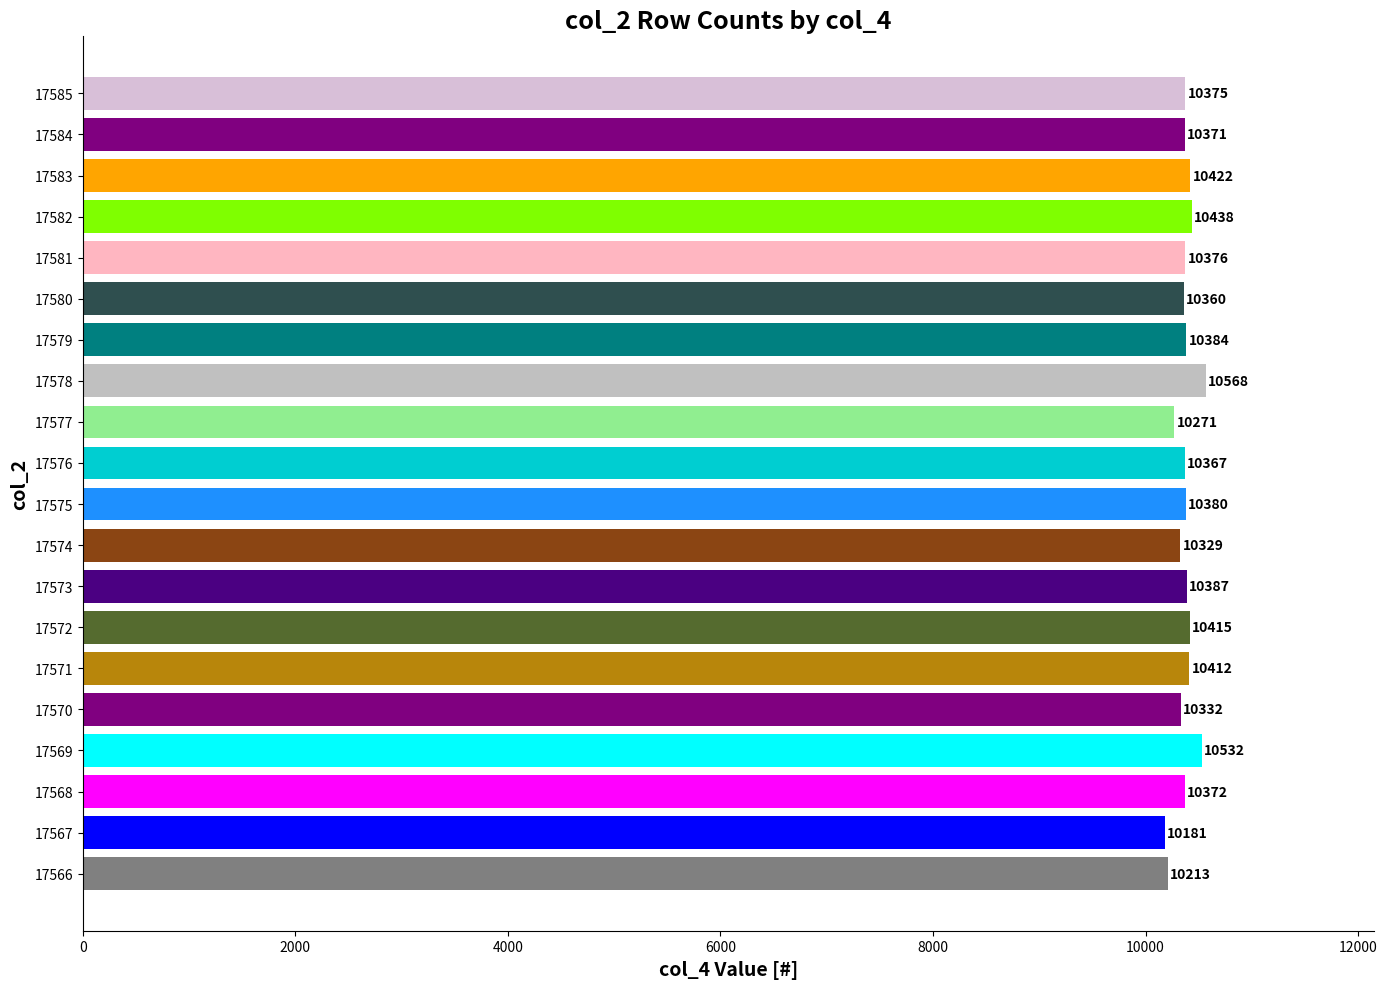

Rank the categories by value from highest to lowest.

17578, 17569, 17582, 17583, 17572, 17571, 17573, 17579, 17575, 17581, 17585, 17568, 17584, 17576, 17580, 17570, 17574, 17577, 17566, 17567